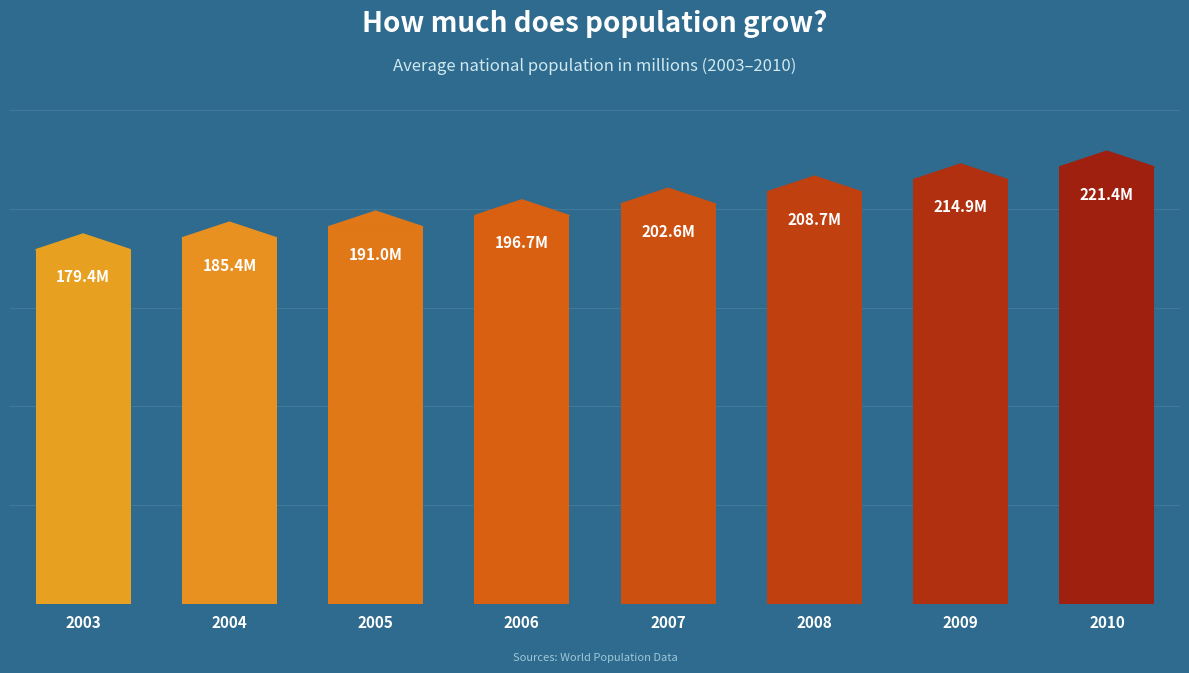

Reading right to left, extract all data points from this chart.

221.4	214.9	208.7	202.6	196.7	191.0	185.4	179.4